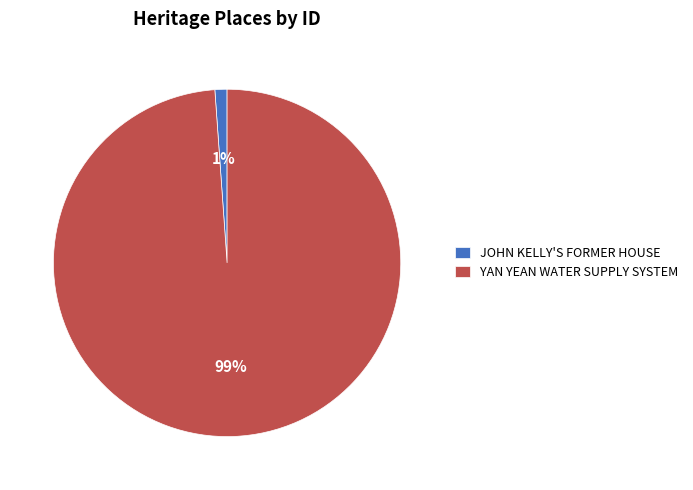

Which category has the biggest portion of the pie?

YAN YEAN WATER SUPPLY SYSTEM